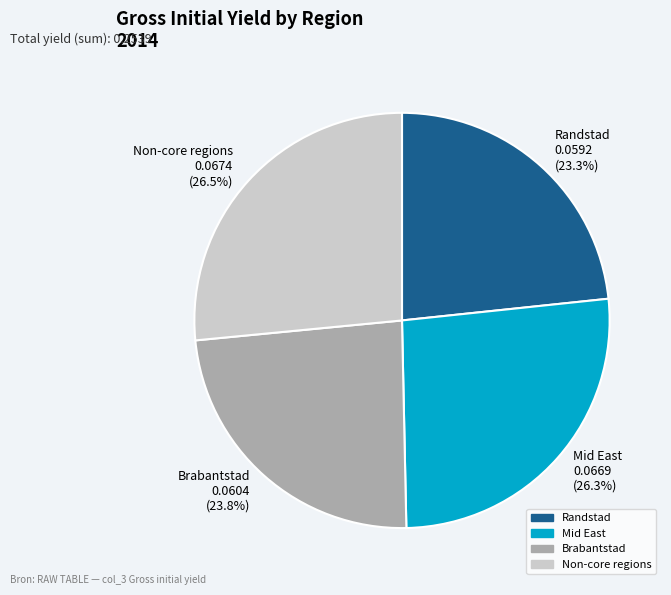

What percentage is NOT represented by Randstad?

76.7%